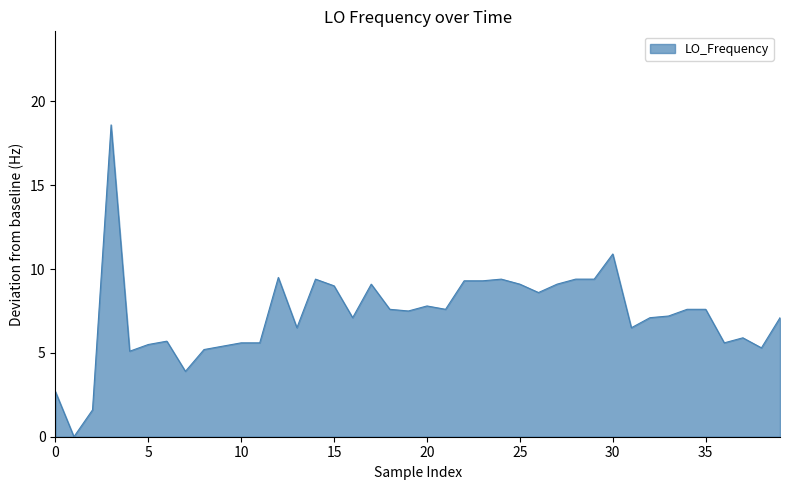

What is the greatest value displayed?

18.6